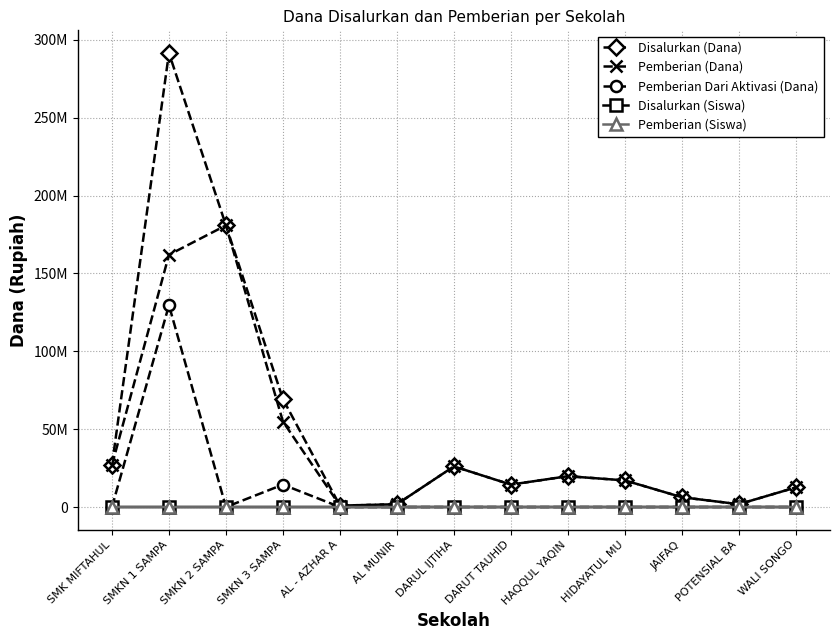

True or false: Pemberian Dari Aktivasi (Dana) and Pemberian (Dana) intersect in this chart.

False